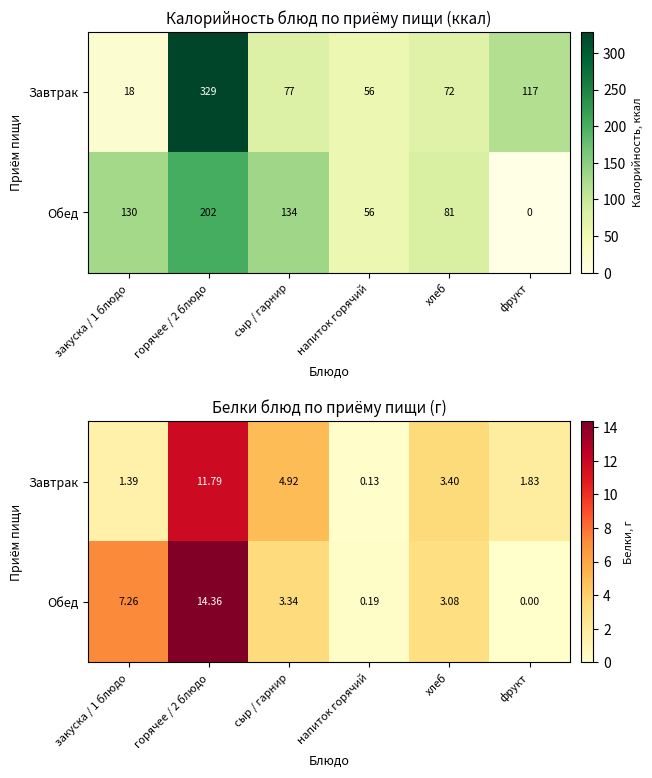

Rank the series at закуска / 1 блюдо from lowest to highest value.

Завтрак, Обед